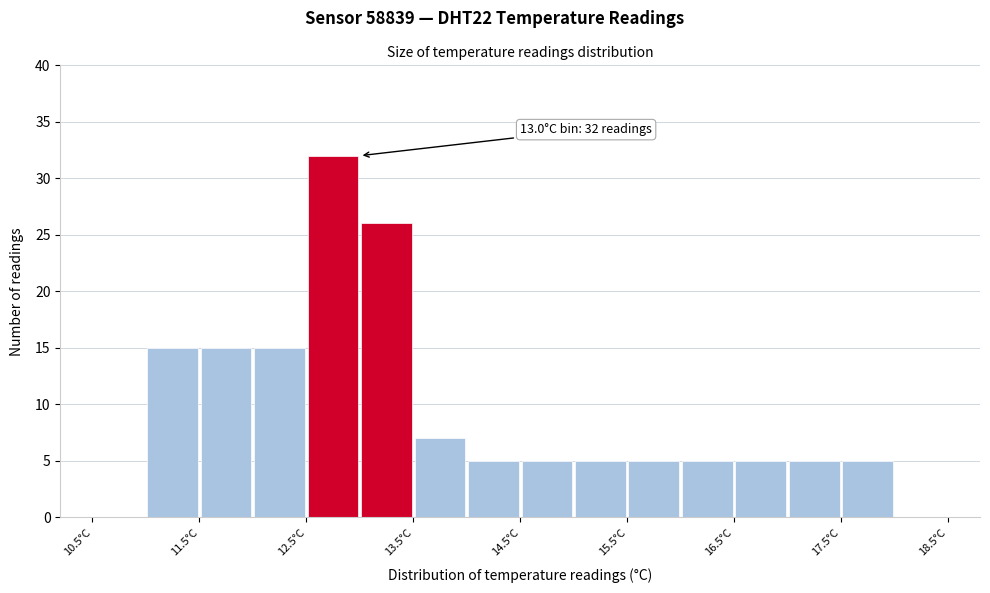

Which range on the x-axis has the tallest bar?

12.5 to 13.0